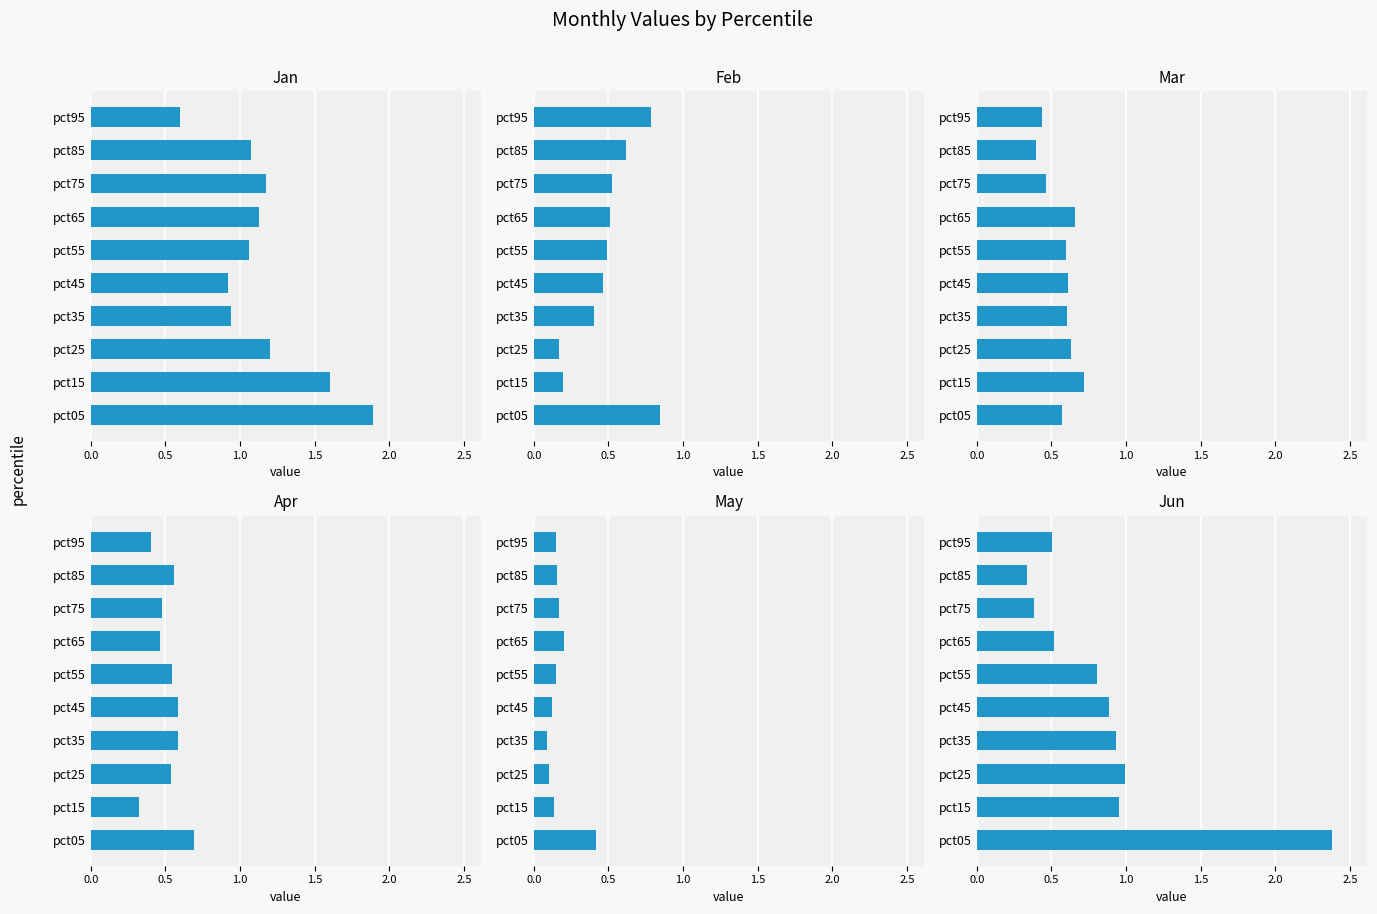

What is the value of the Jun bar at the 9th from the left?

0.3